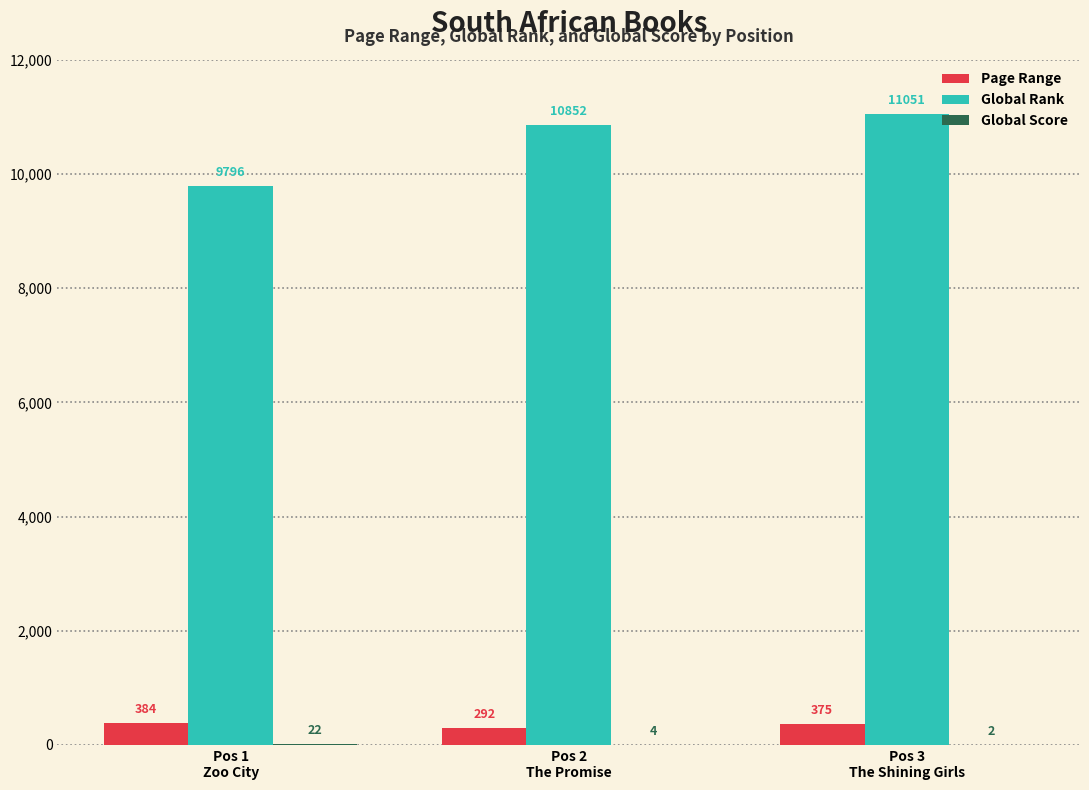

What is the maximum value shown in the chart?

11051